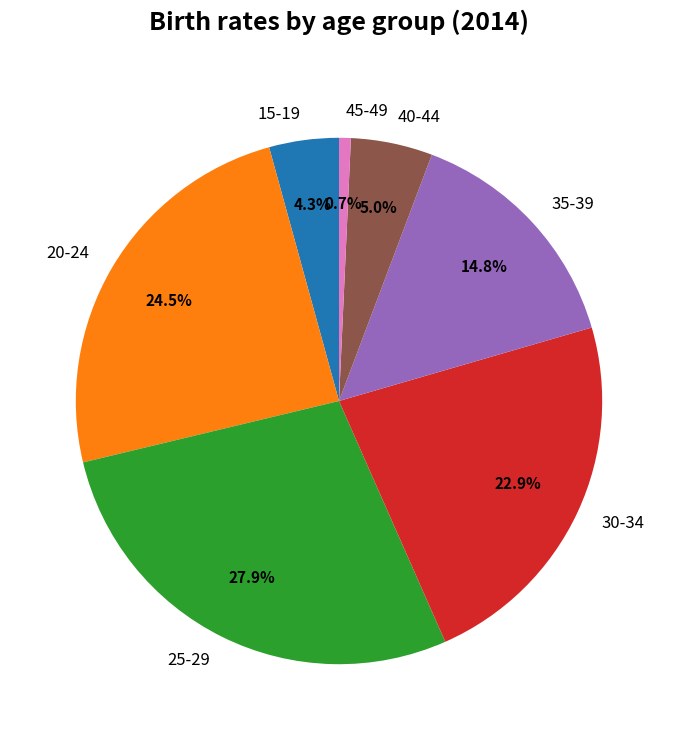

How many slices are in this pie chart?

7